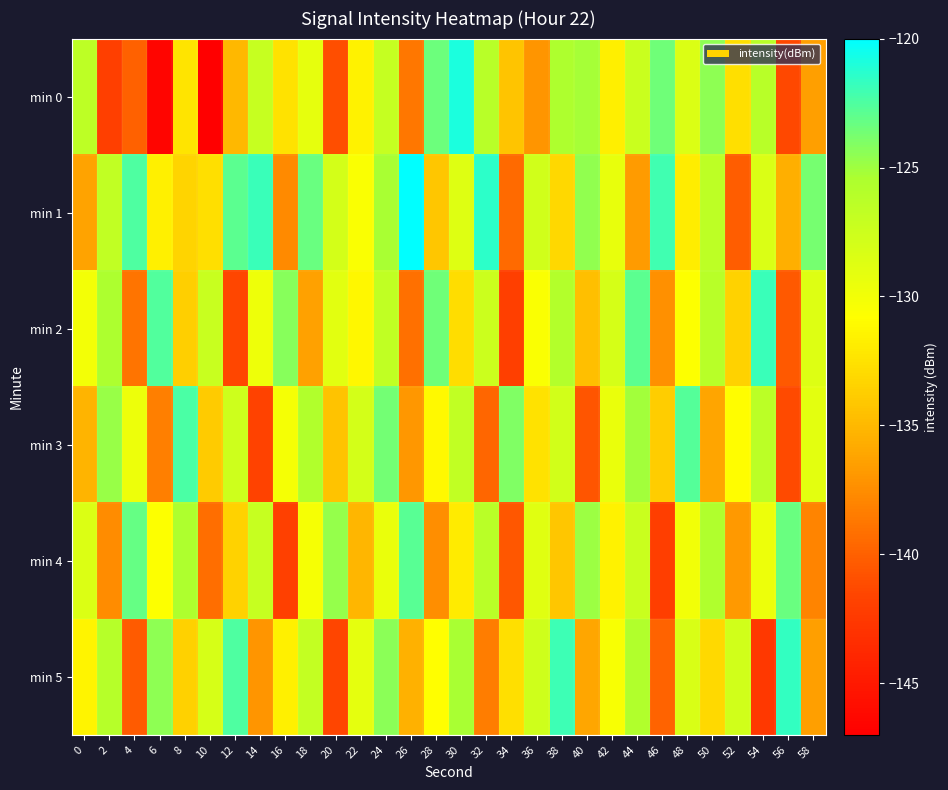

What is the spread (max minus min) of values at 40?

16.0